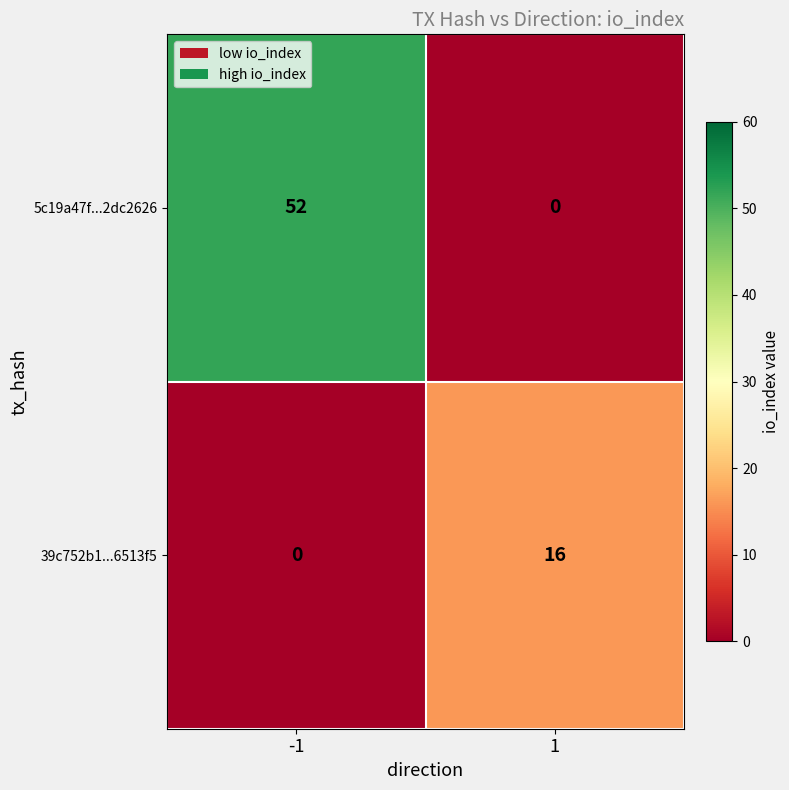

Rank the series at -1 from lowest to highest value.

39c752b1...6513f5, 5c19a47f...2dc2626